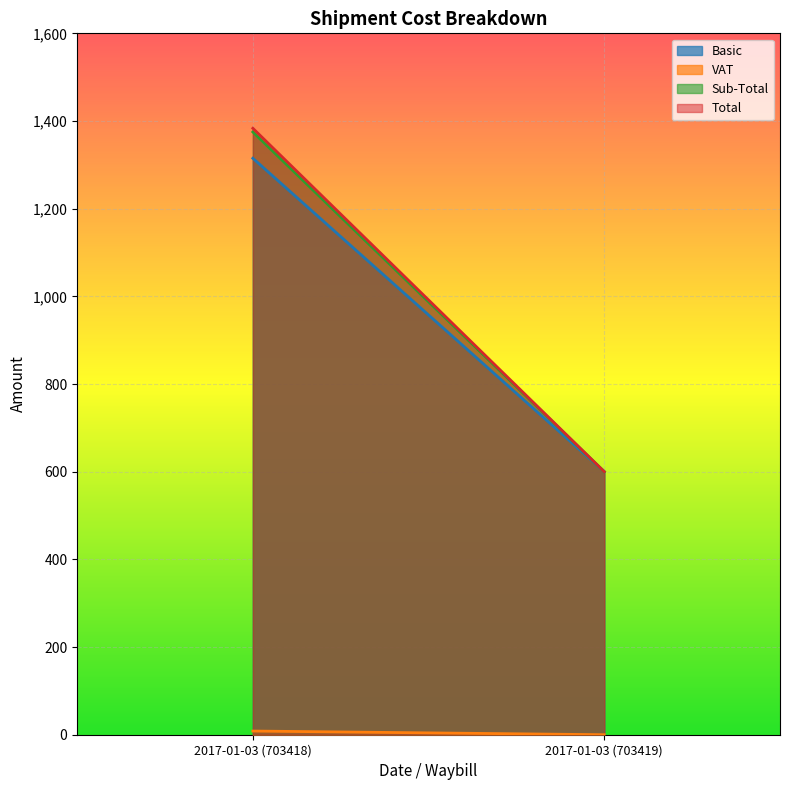

Where is Total nearest to the value 991?

2017-01-03 (703419)